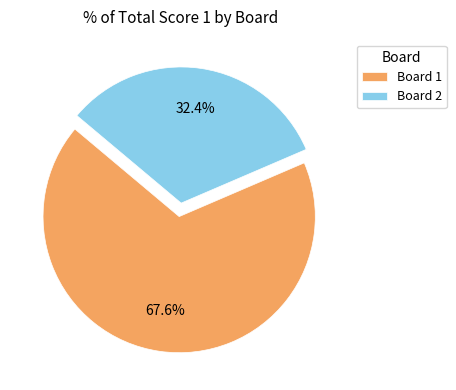

What percentage is NOT represented by Board 2?

67.6%